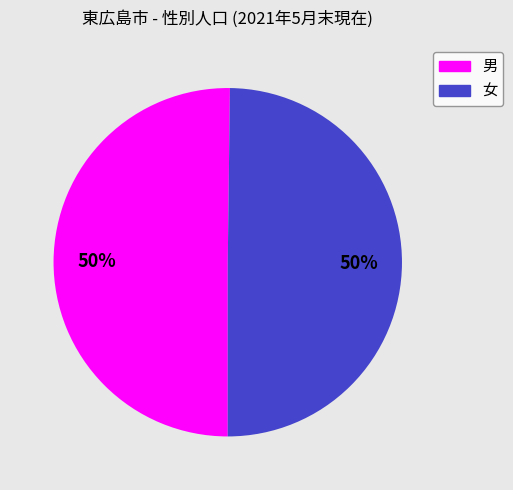

What percentage is the 女 slice, to the nearest percent?

50%